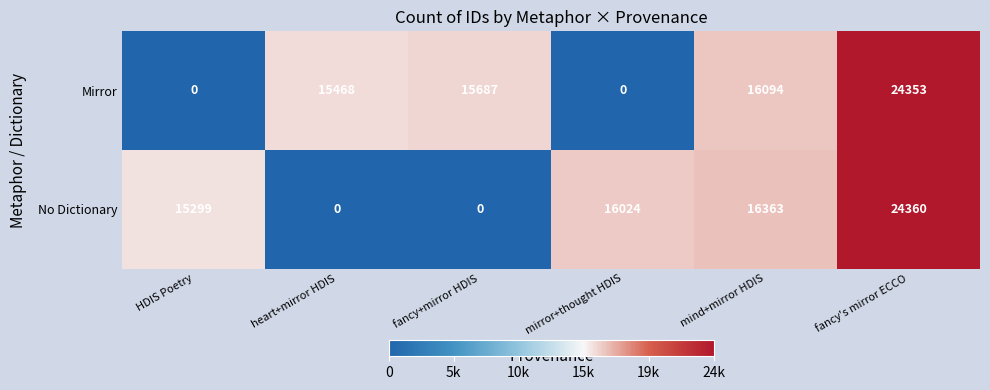

List the series in order of their peak value, lowest first.

Mirror, No Dictionary